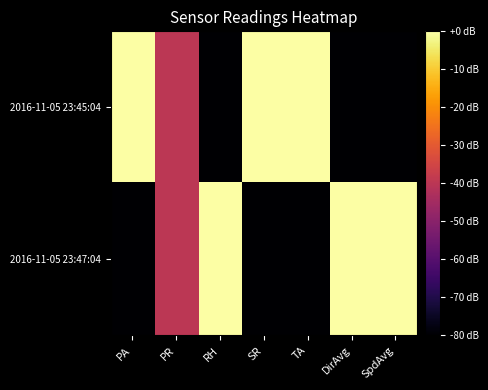

Rank the series by their maximum value, from lowest to highest.

2016-11-05 23:45:04, 2016-11-05 23:47:04